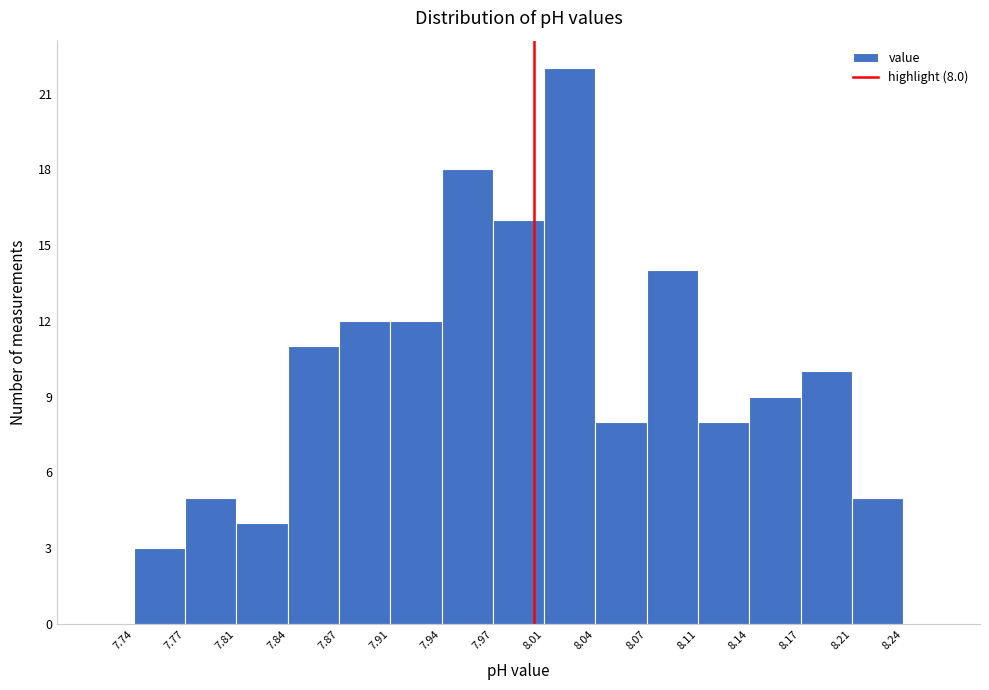

Over which range of the x-axis is the bar tallest?

8.01 to 8.04